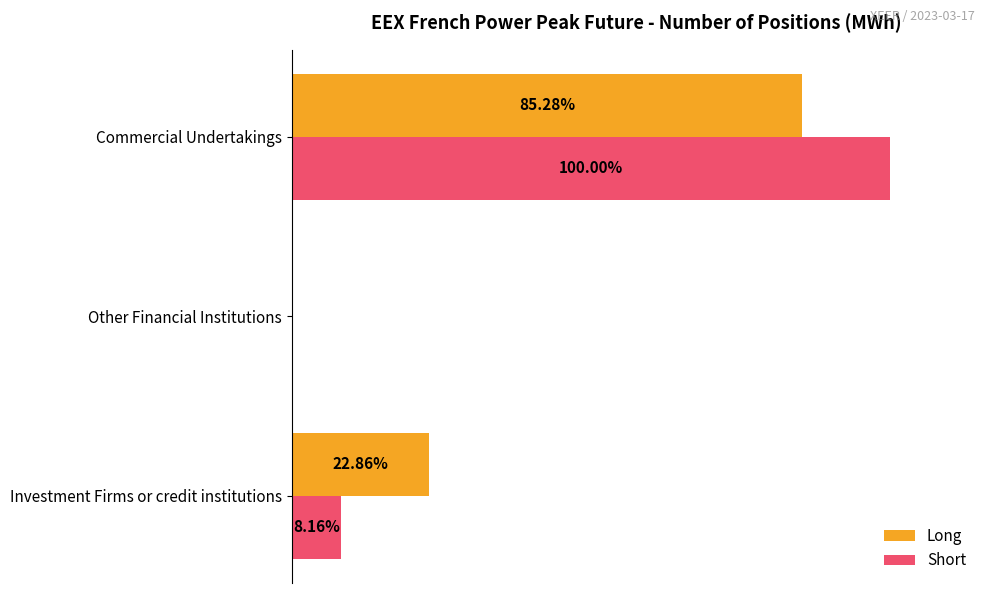

What are all the series names shown in the legend?

Long, Short